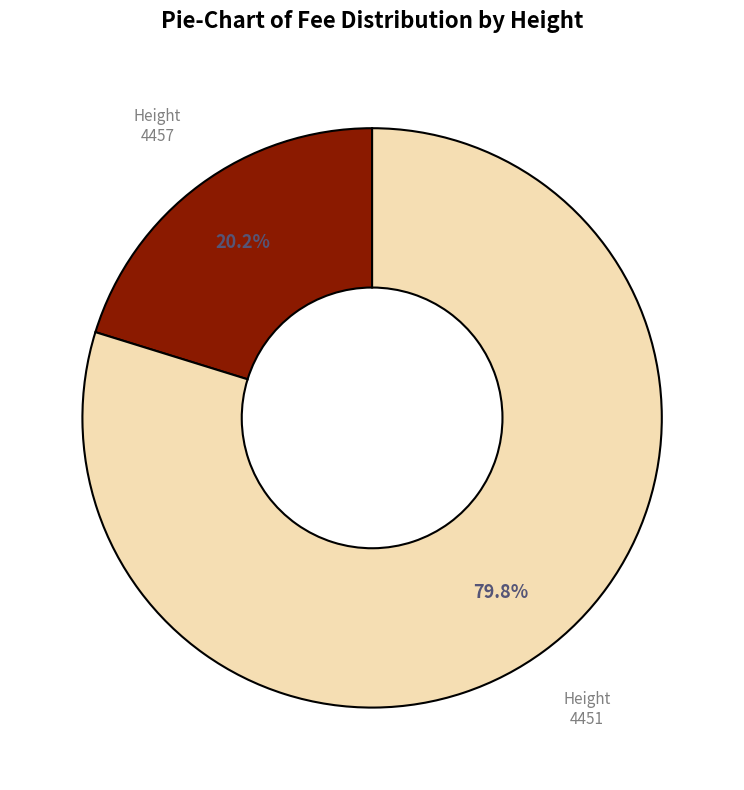

To the nearest percent, what portion does 4451 represent?

80%